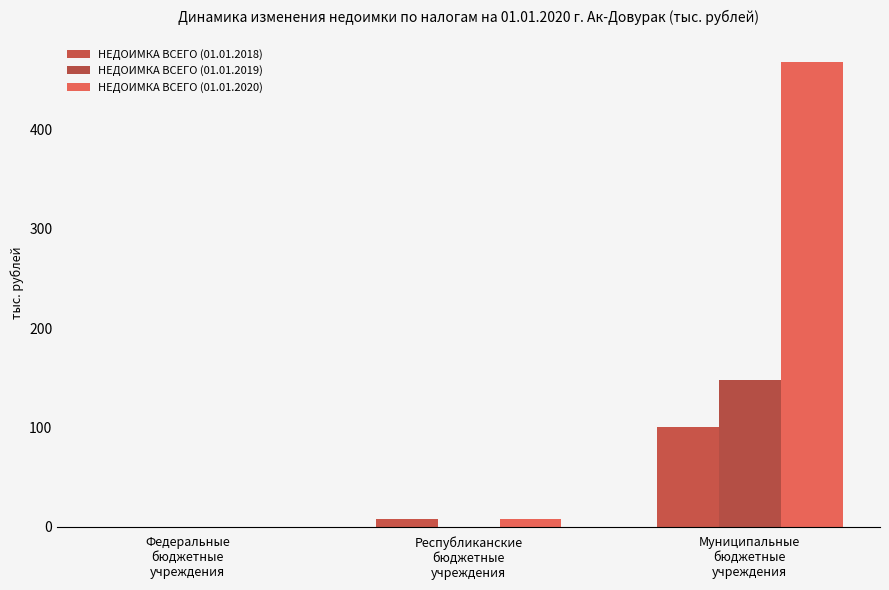

How many positive values does the НЕДОИМКА ВСЕГО (01.01.2018) series have?

2